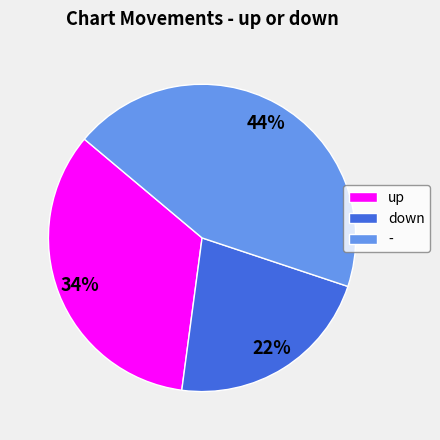

Is the sum of up and - greater than half?

Yes